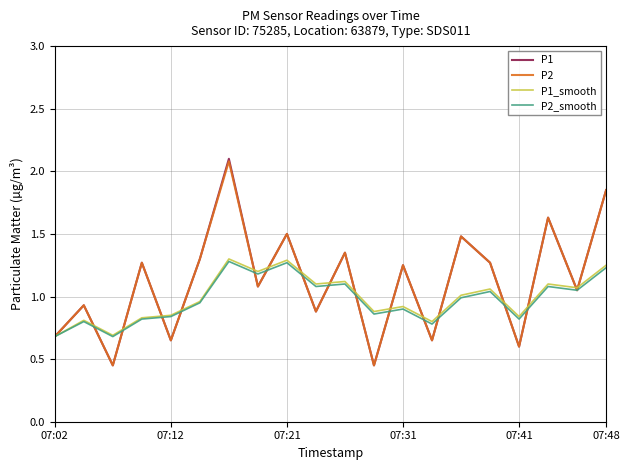

Which series has the widest spread of values?

P1